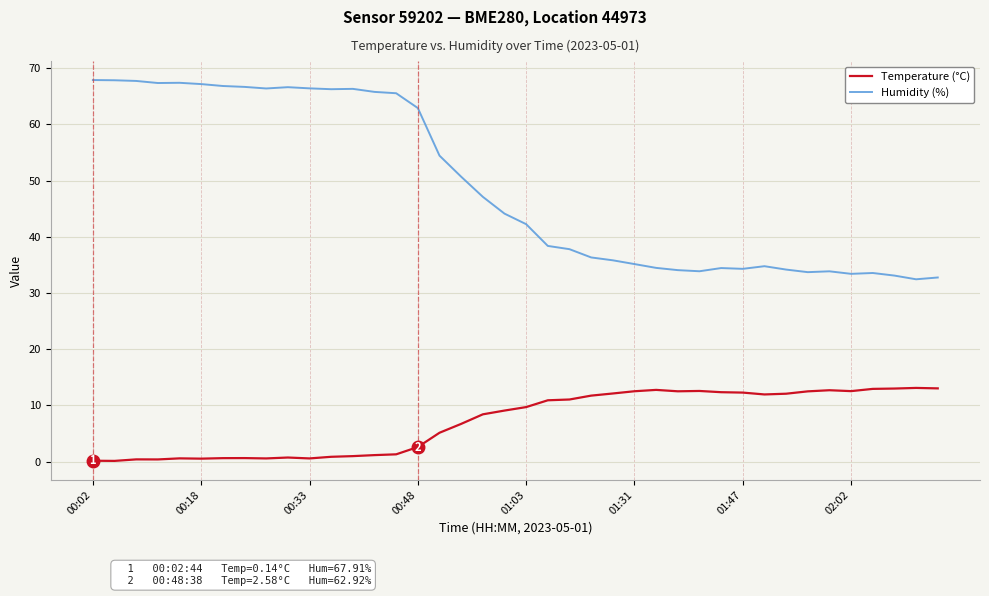

What is the difference between the second highest and second lowest values in the Humidity (%) series?

35.1